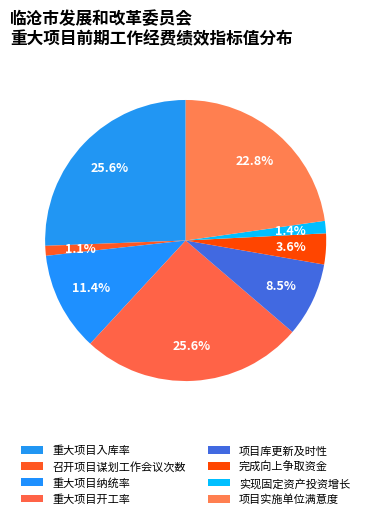

Count the number of slices in the pie.

8